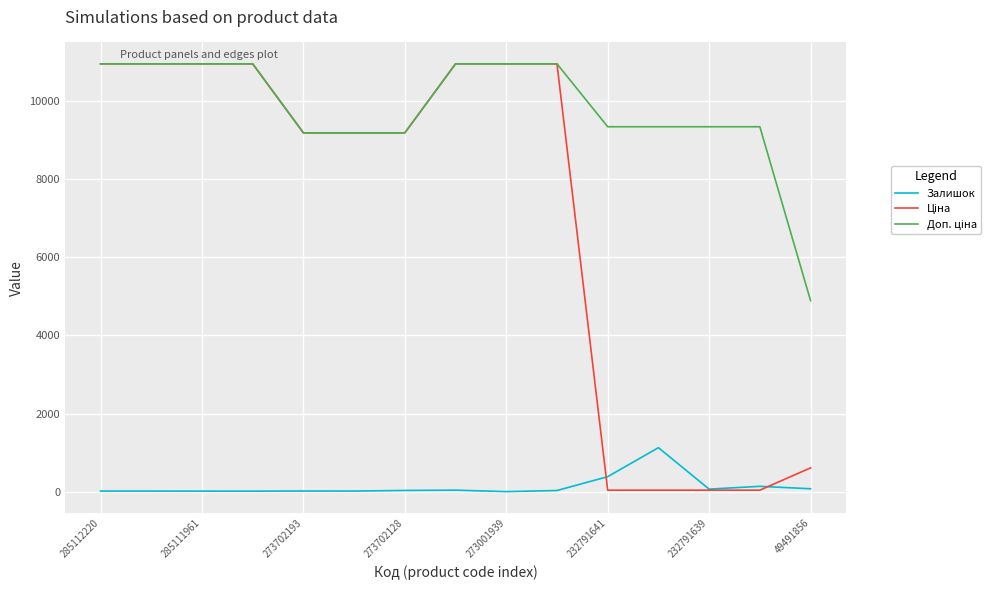

What is the greatest value displayed?

10952.0